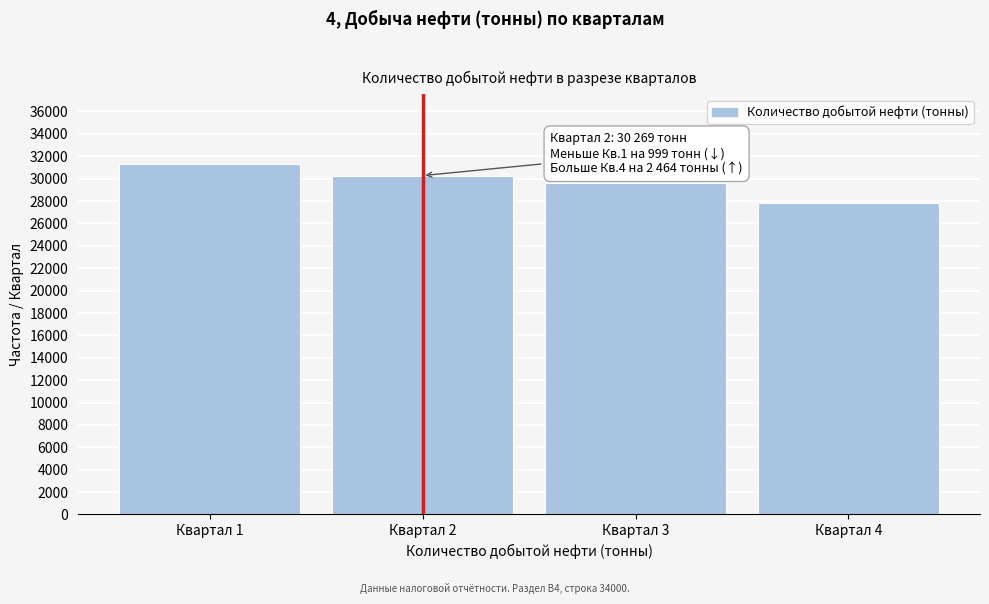

Reading right to left, what are all the values shown in this chart?

27805	29591	30269	31268